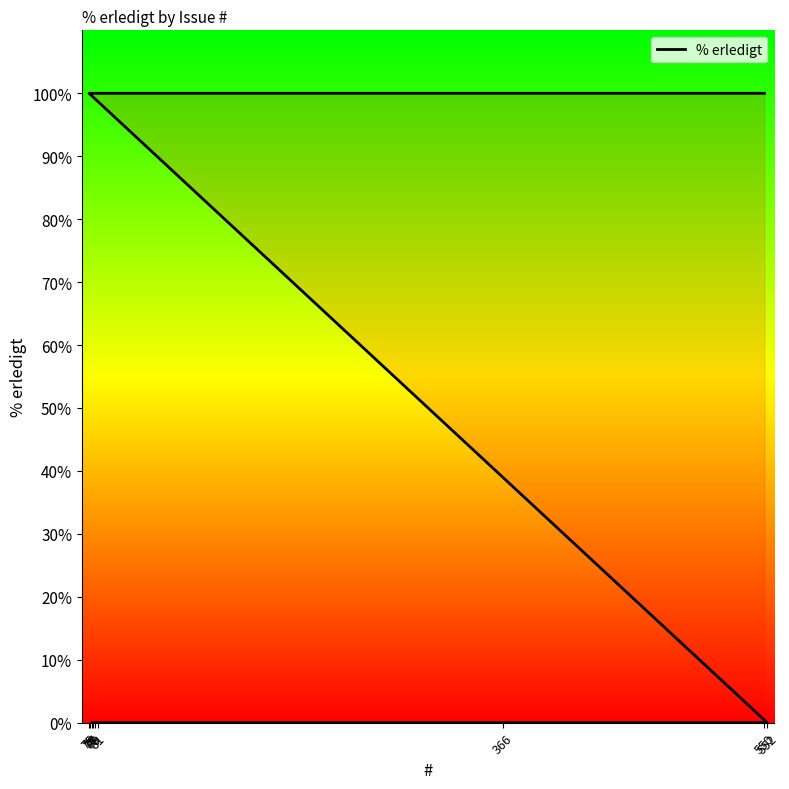

Between 76 and 75, which is larger?

76